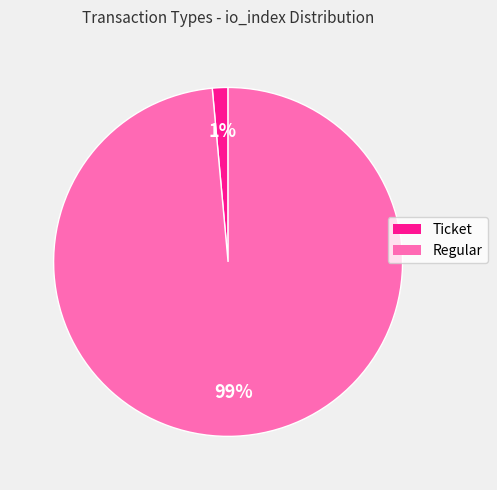

Rank the categories by value from highest to lowest.

Regular, Ticket